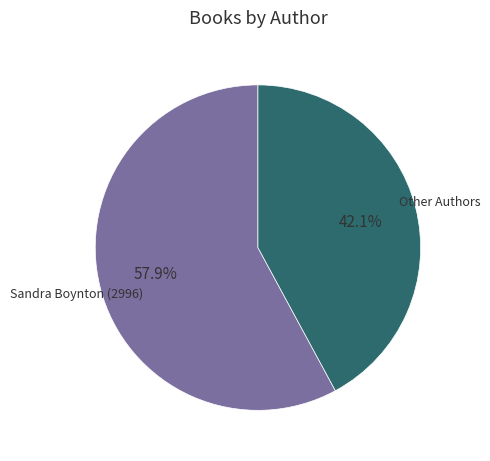

Do Other Authors and Sandra Boynton (2996) together represent more than half of the pie?

Yes